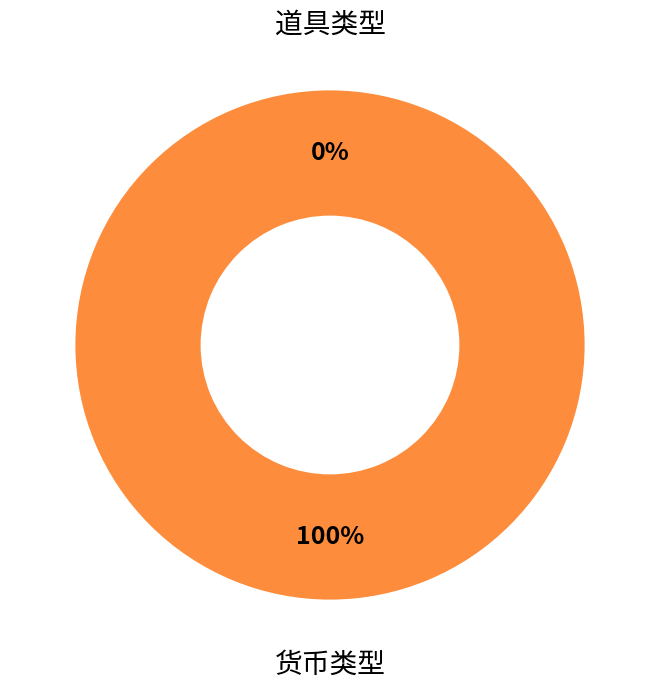

Which category has the biggest portion of the pie?

货币类型